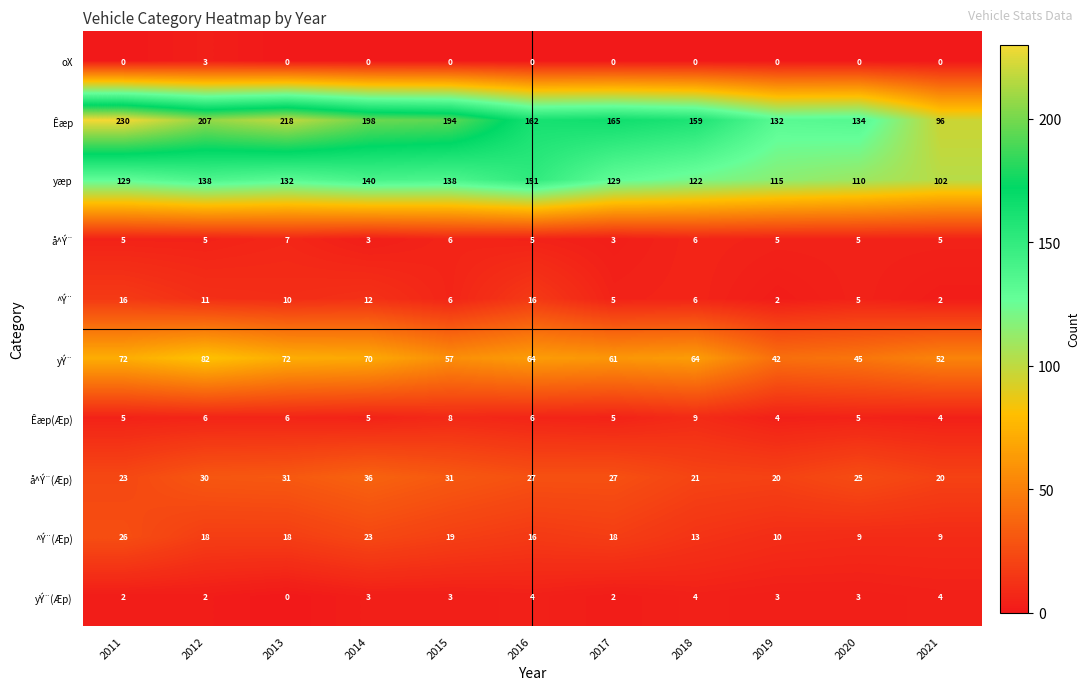

The value of oX at 2013 is -2. True or false?

False